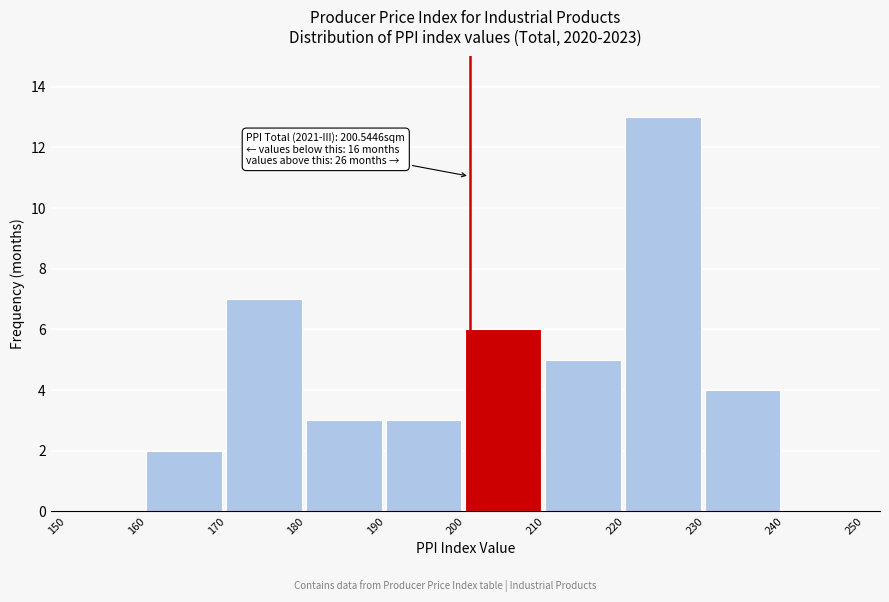

Over which range of the x-axis is the bar tallest?

220 to 230